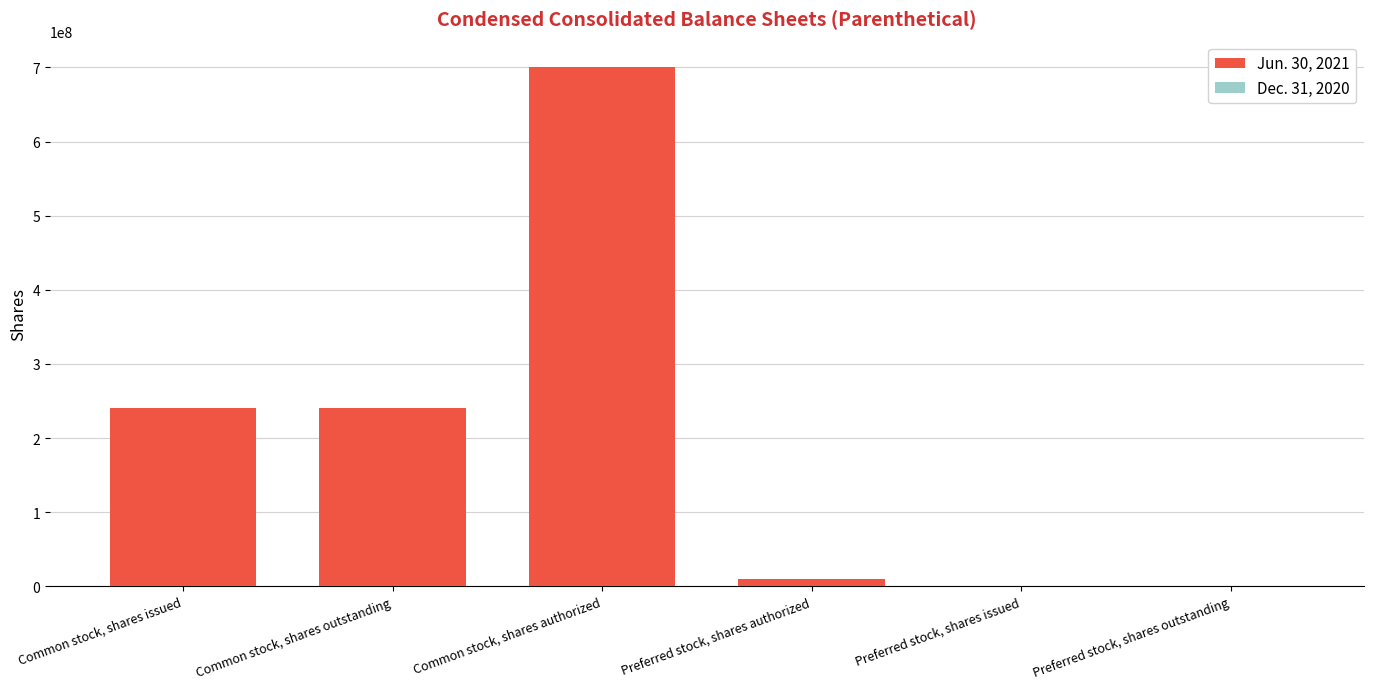

Are the bars horizontal?

No